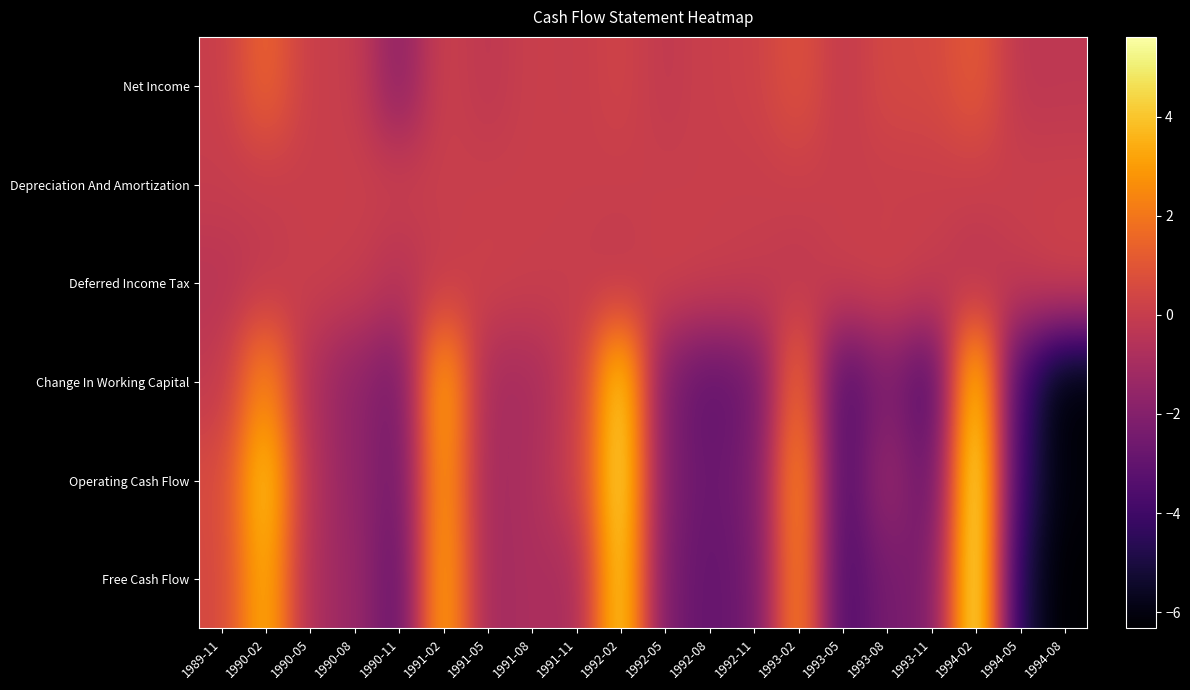

Count the number of data series in this chart.

6